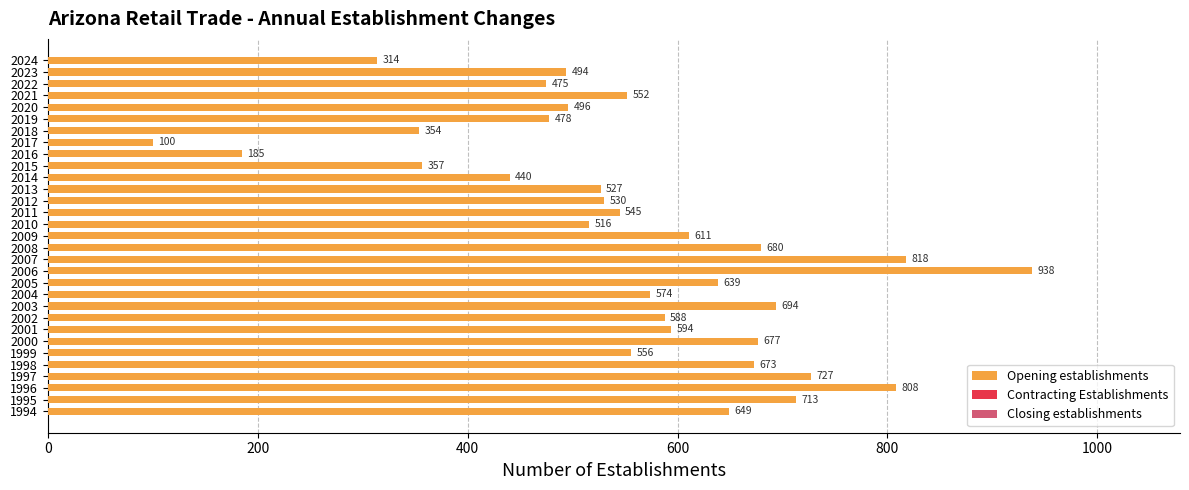

What is the difference between the values at 2002 and 2003?

106